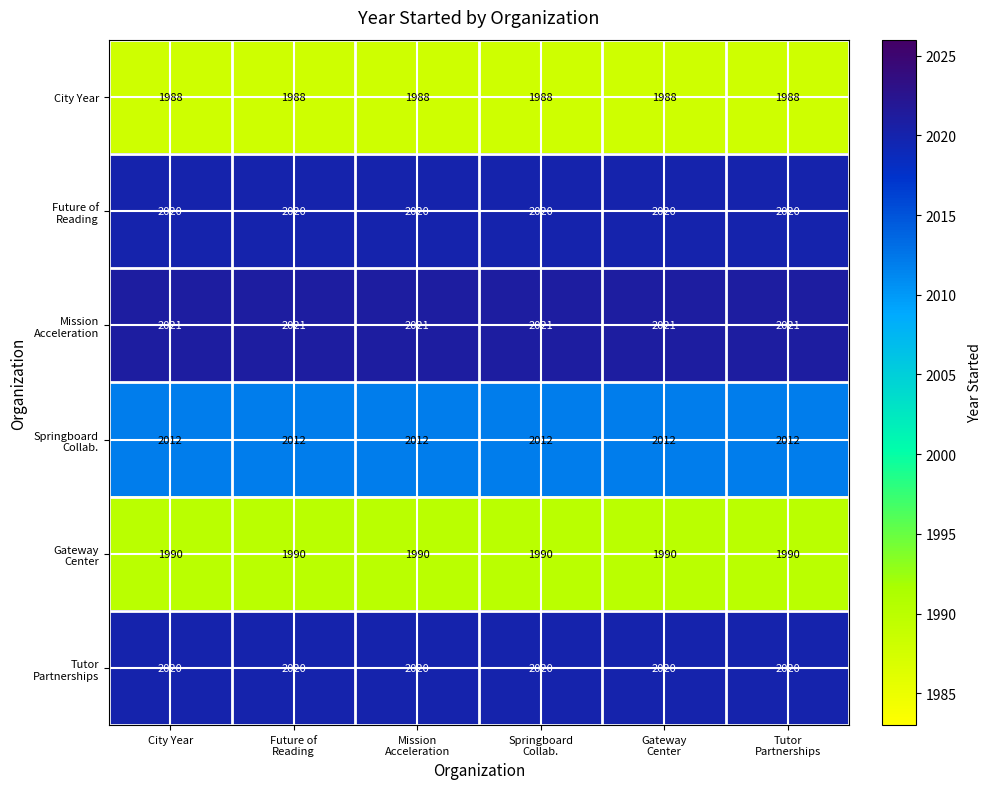

The value of City Year at City Year is 2793. True or false?

False